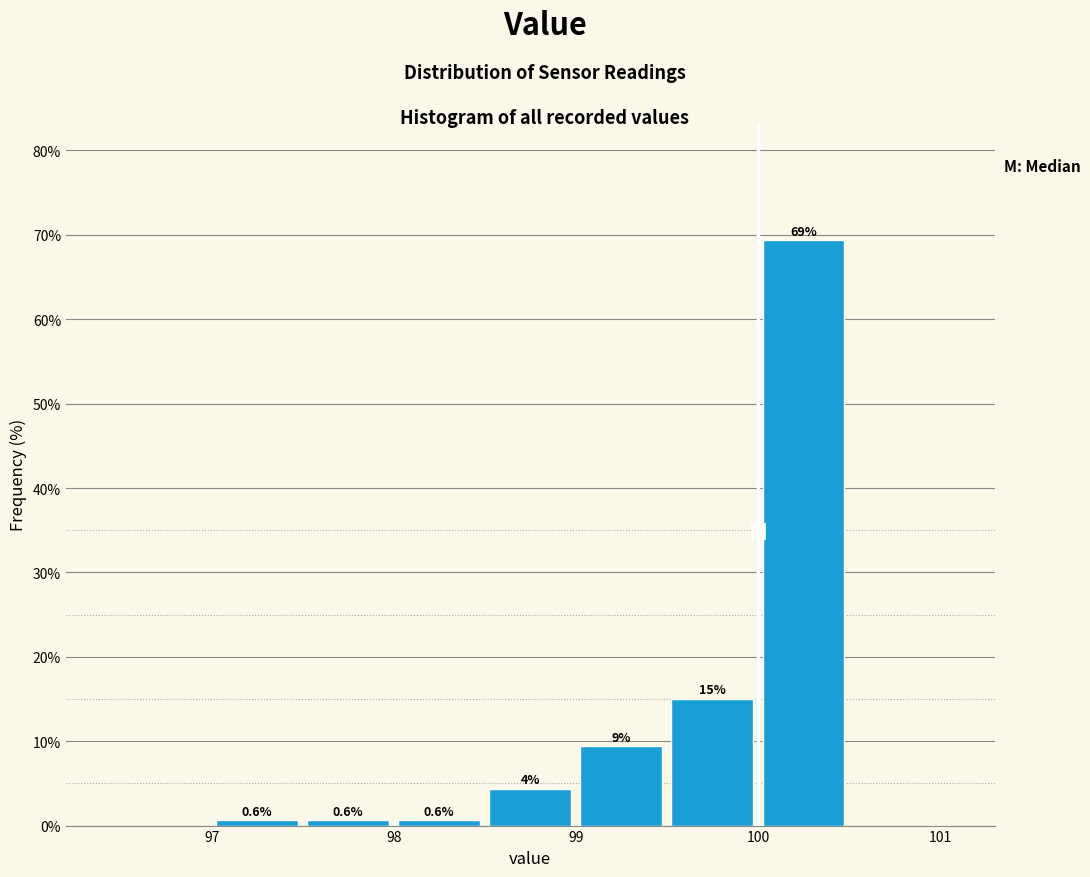

Which range on the x-axis has the tallest bar?

100.0 to 100.5